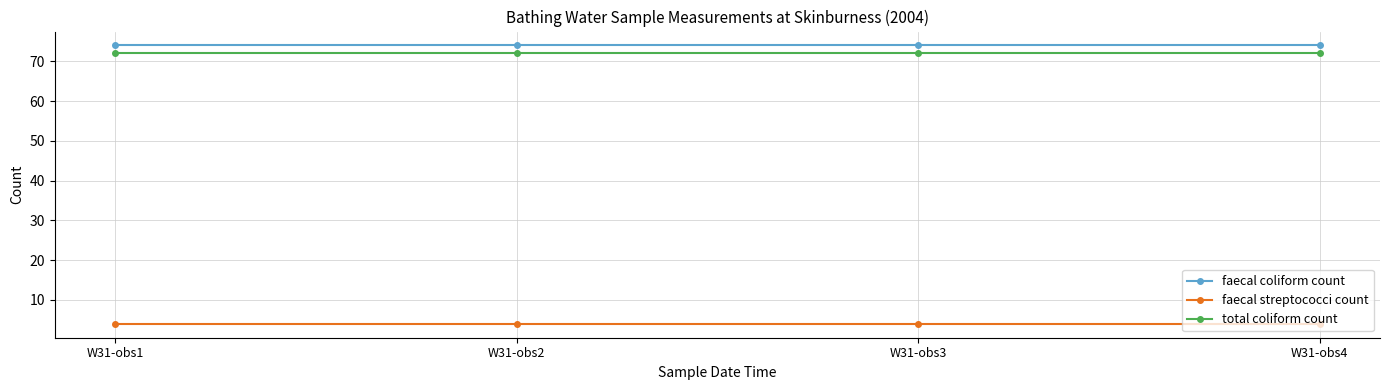

Is it true that faecal coliform count equals 74 at W31-obs2?

True